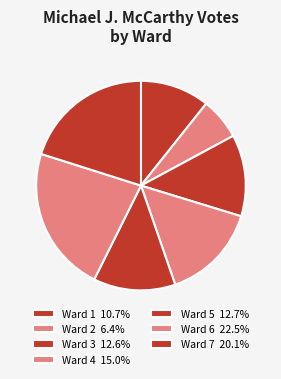

Count the number of slices in the pie.

7